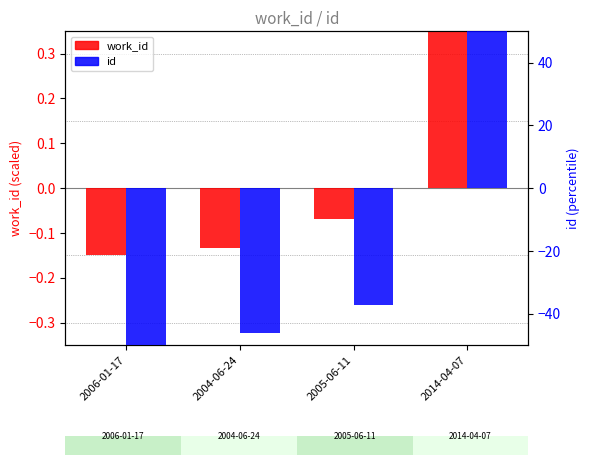

List the series in order of their peak value, lowest first.

work_id, id